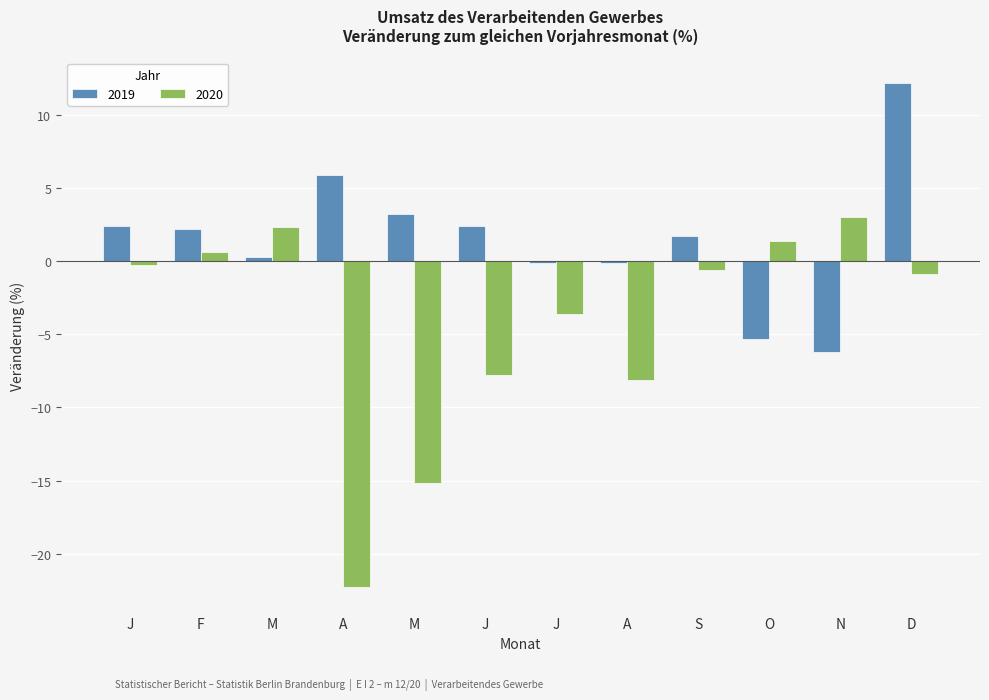

Reading right to left, transcribe all the data shown in this chart.

2019: D=12.2	N=-6.2	O=-5.3	S=1.7	A=-0.1	J=-0.1	J=2.4	M=3.2	A=5.9	M=0.3	F=2.2	J=2.4
2020: D=-0.9	N=3.0	O=1.4	S=-0.6	A=-8.1	J=-3.6	J=-7.8	M=-15.2	A=-22.3	M=2.3	F=0.6	J=-0.3